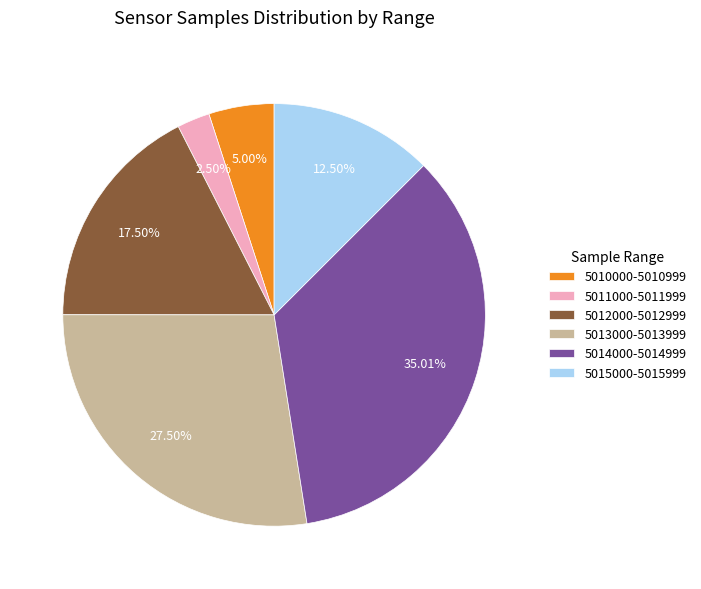

Count the number of slices in the pie.

6